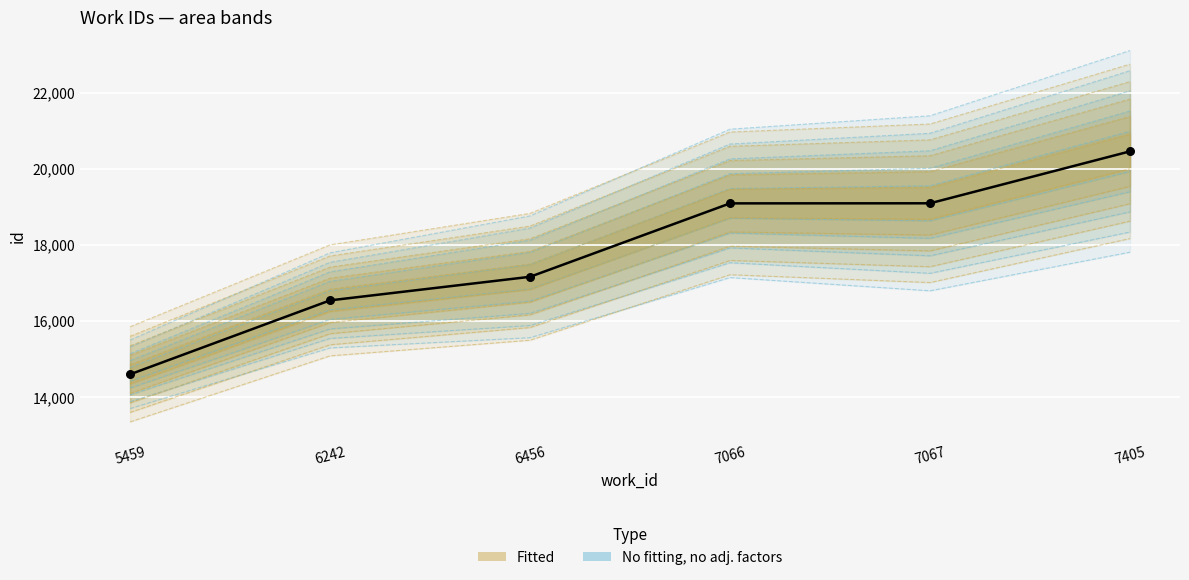

Between 5459 and 6242, which is larger?

6242